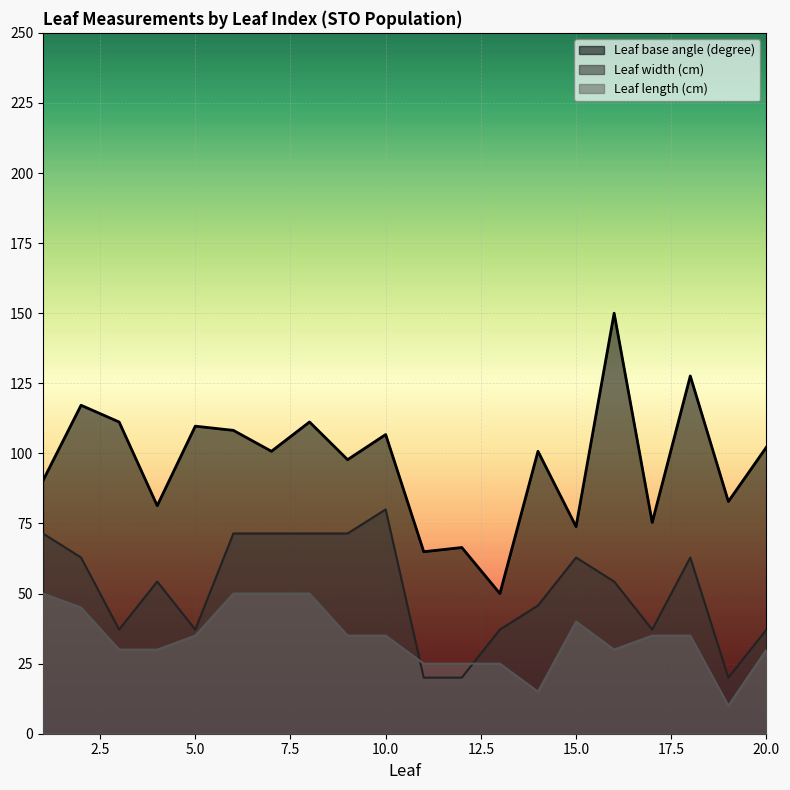

List the labels in order of Leaf width (cm) value, largest first.

10, 1, 6, 7, 8, 9, 2, 15, 18, 4, 16, 14, 3, 5, 13, 17, 20, 11, 12, 19